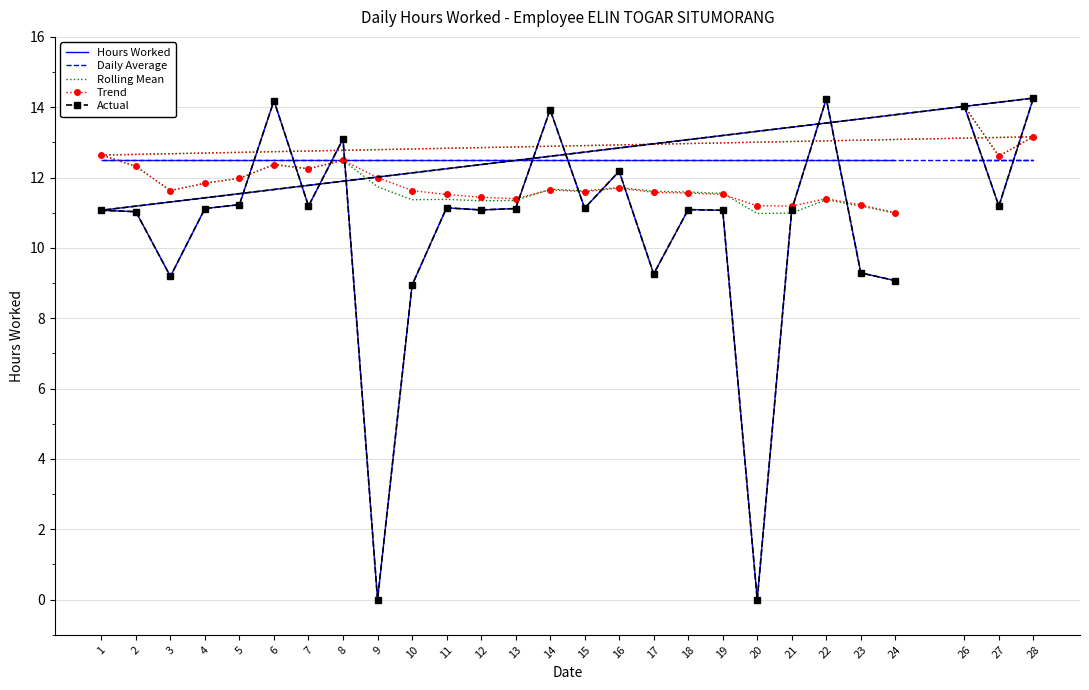

Which has a higher value, 27 or 18?

27